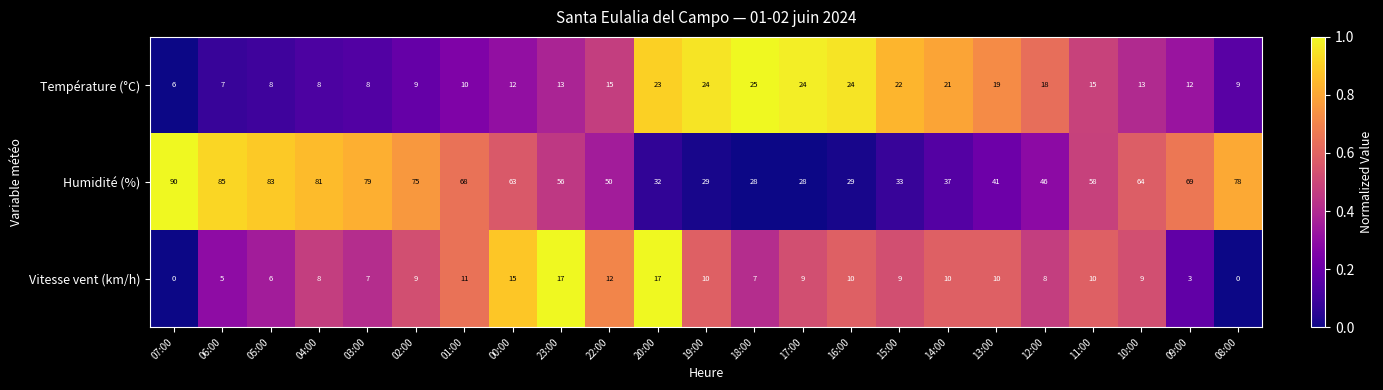

True or false: Température (°C) has a value of 8 at 22:00.

False